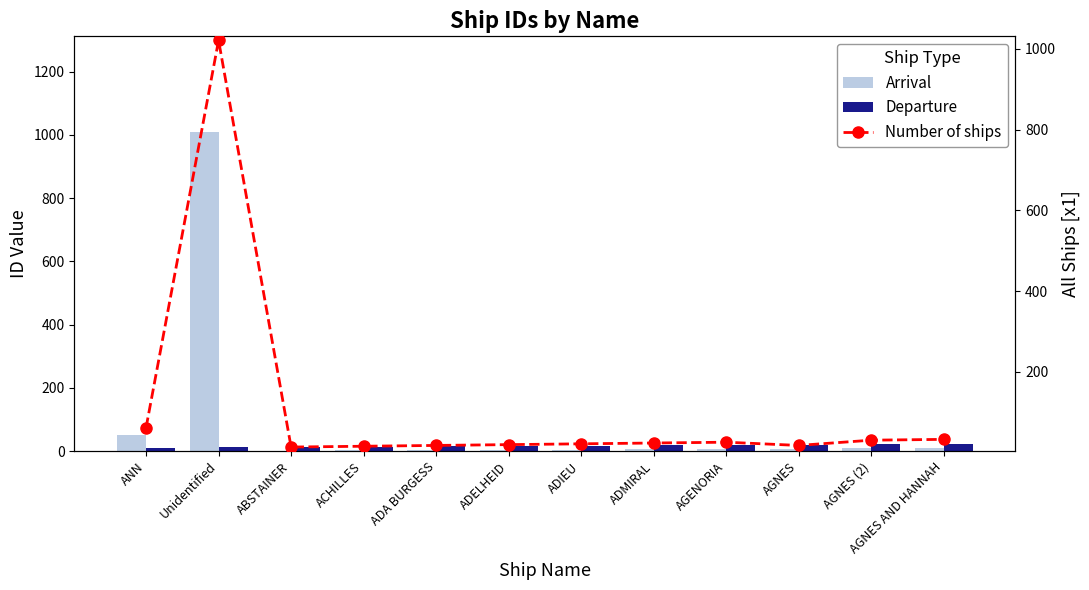

Reading right to left, extract all data points from this chart.

Arrival: 10	9	8	7	6	5	4	3	2	1	1009	51
Departure: 23	22	20	19	18	17	16	15	14	13	12	11
Number of ships: 33	31	18	26	24	22	20	18	16	14	1021	62